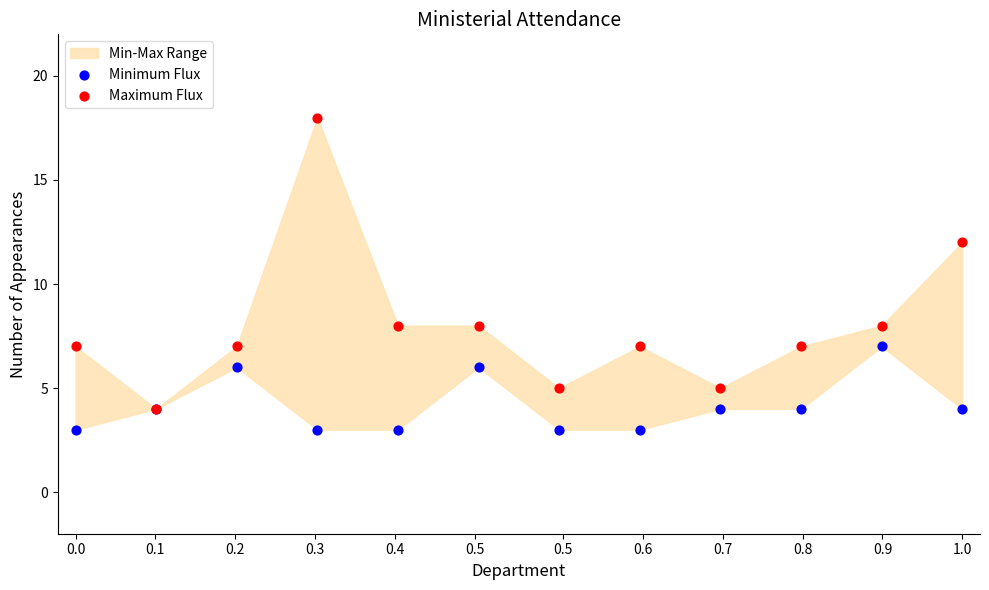

Which series reaches the minimum Y coordinate?

Minimum Flux